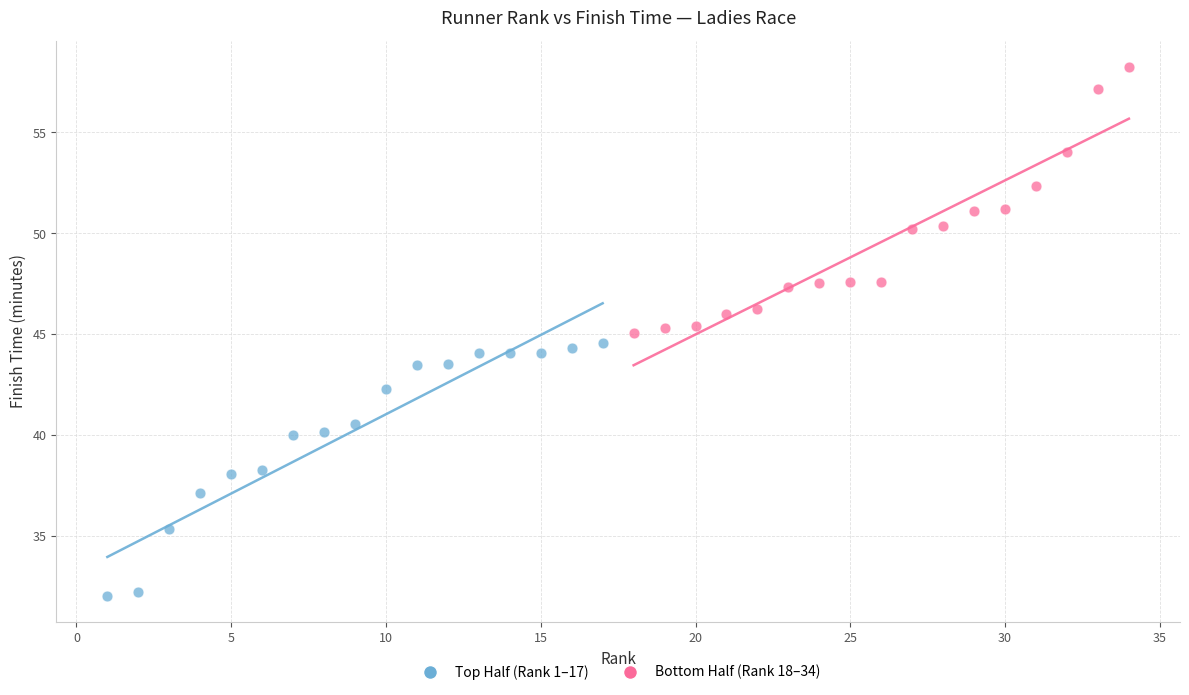

Which series contains the lowest Y value?

Top Half (Rank 1–17)